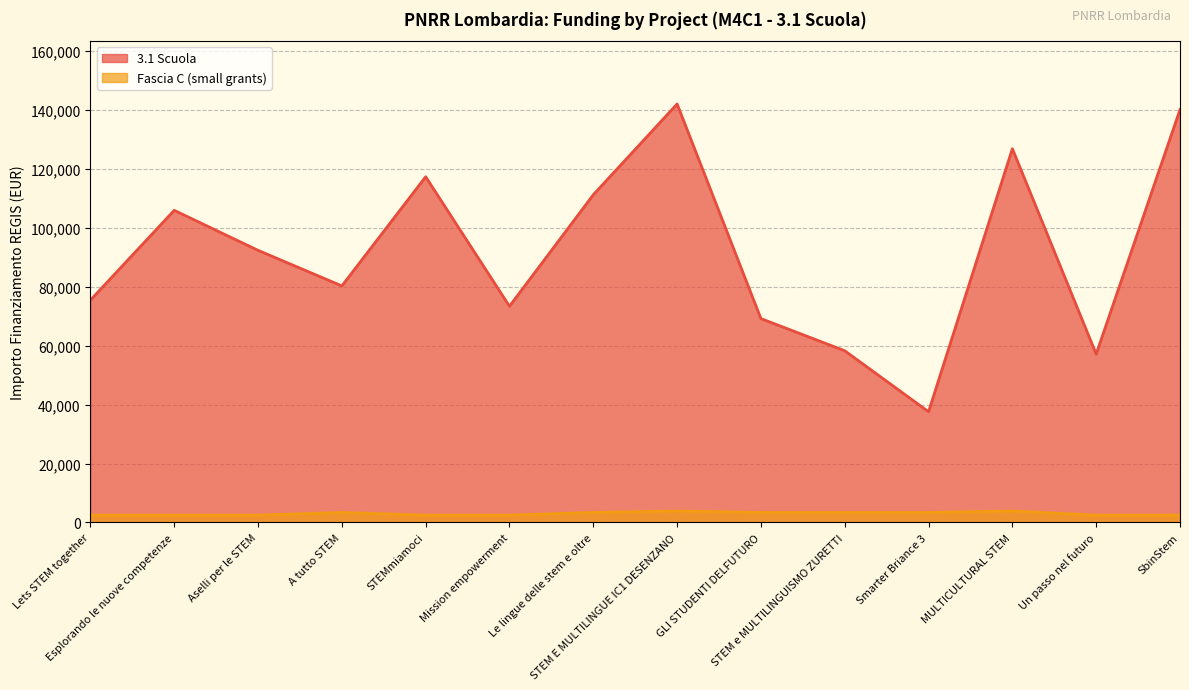

What is the label of the 1st point from the left?

Lets STEM together